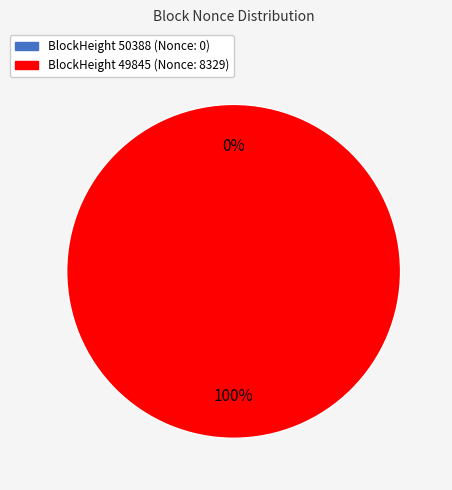

Combined, do 50388 and 49845 account for over 50%?

Yes